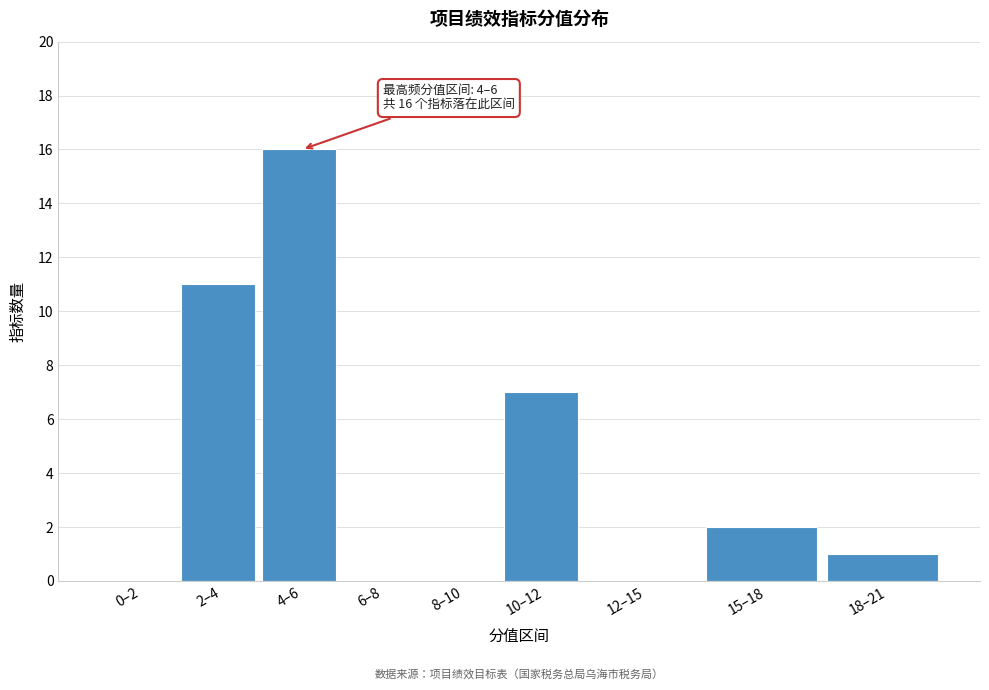

Reading right to left, what are all the values shown in this chart?

18–21=1	15–18=2	12–15=0	10–12=7	8–10=0	6–8=0	4–6=16	2–4=11	0–2=0